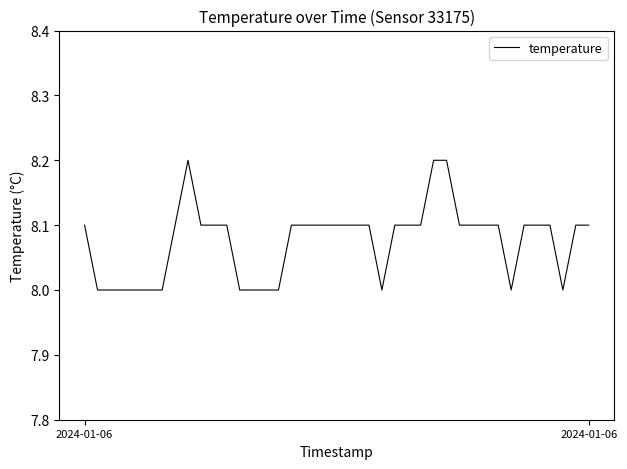

What is the greatest value displayed?

8.2